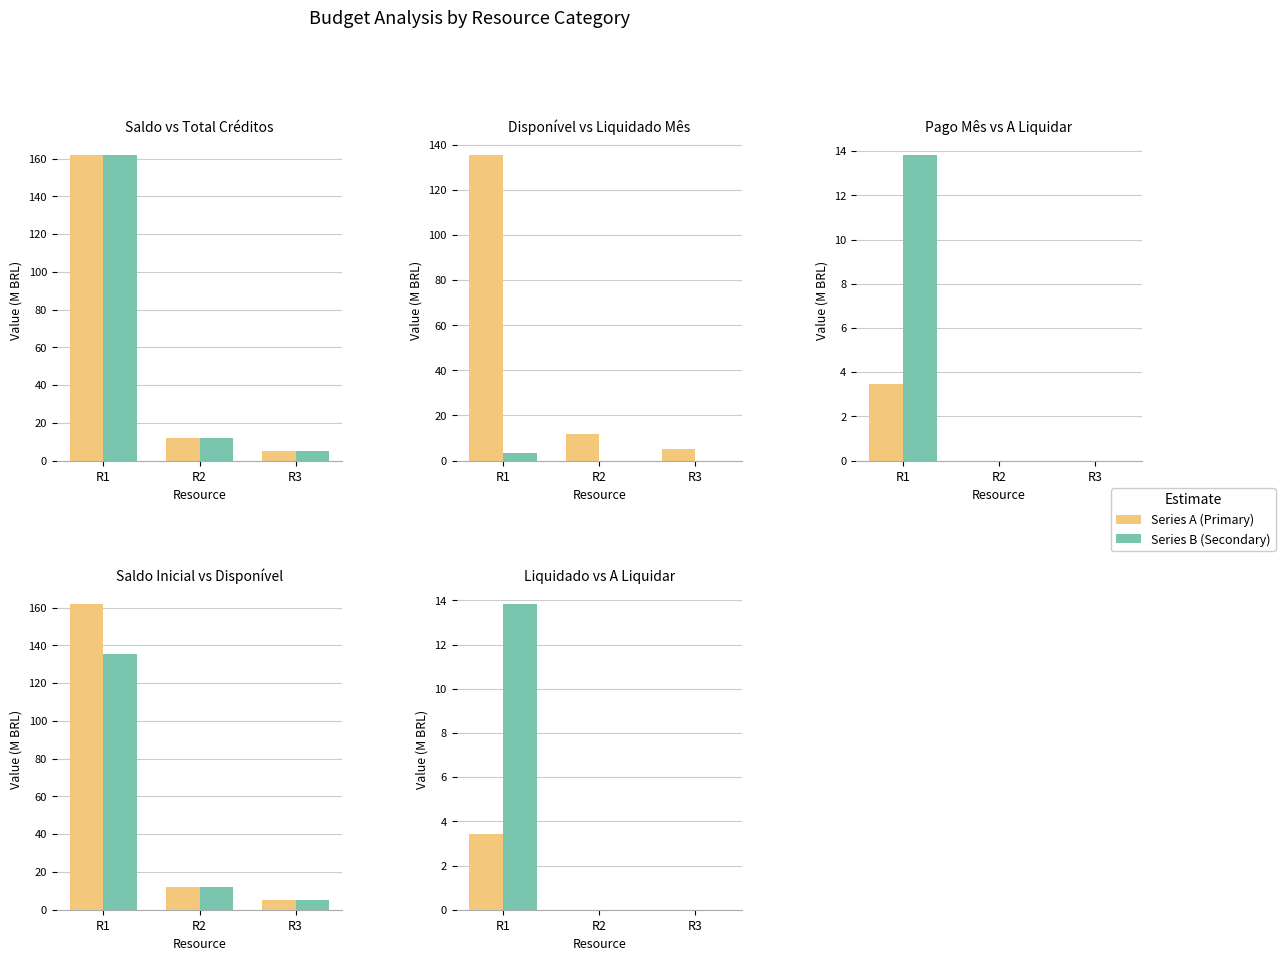

Reading left to right, list all the values displayed in this chart.

SALDO INICIAL: R1=161.9	R2=11.8	R3=5.1
TOTAL CREDITOS: R1=161.9	R2=11.8	R3=5.1
SALDO DISPONIVEL: R1=135.5	R2=11.8	R3=5.1
LIQUIDADO NO MES: R1=3.4	R2=0.0	R3=0.0
PAGO NO MES: R1=3.4	R2=0.0	R3=0.0
A LIQUIDAR: R1=13.8	R2=0.0	R3=0.0